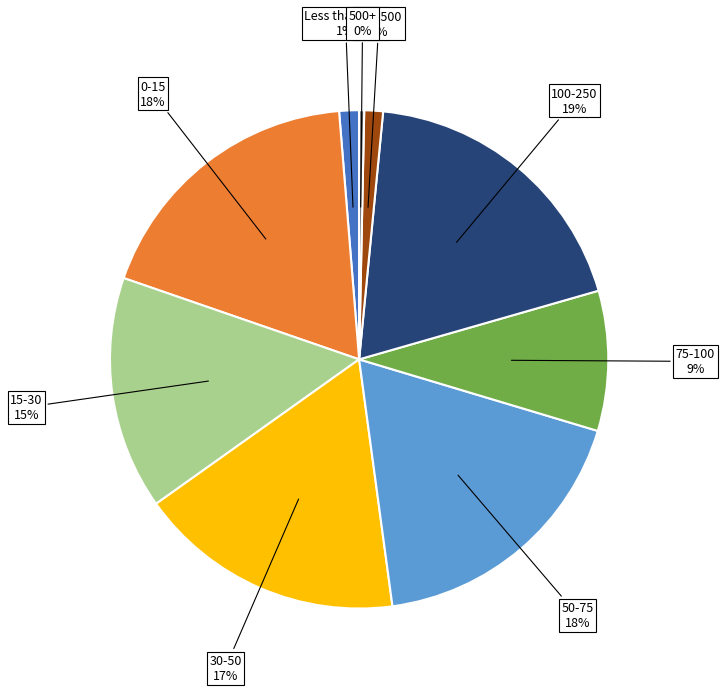

Does any single category account for the majority?

No